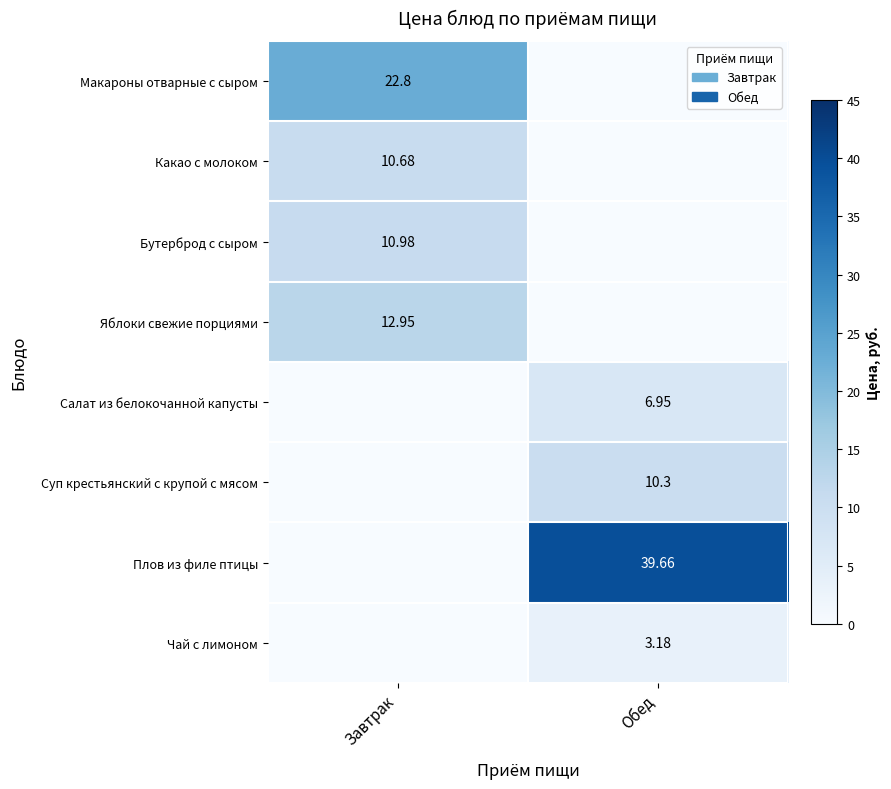

Rank the categories by Суп крестьянский с крупой с мясом value from highest to lowest.

Обед, Завтрак